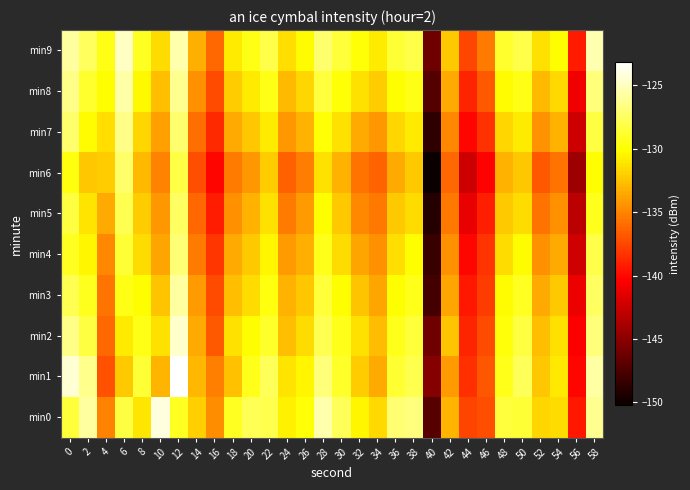

What is the spread (max minus min) of values at 58?

4.8